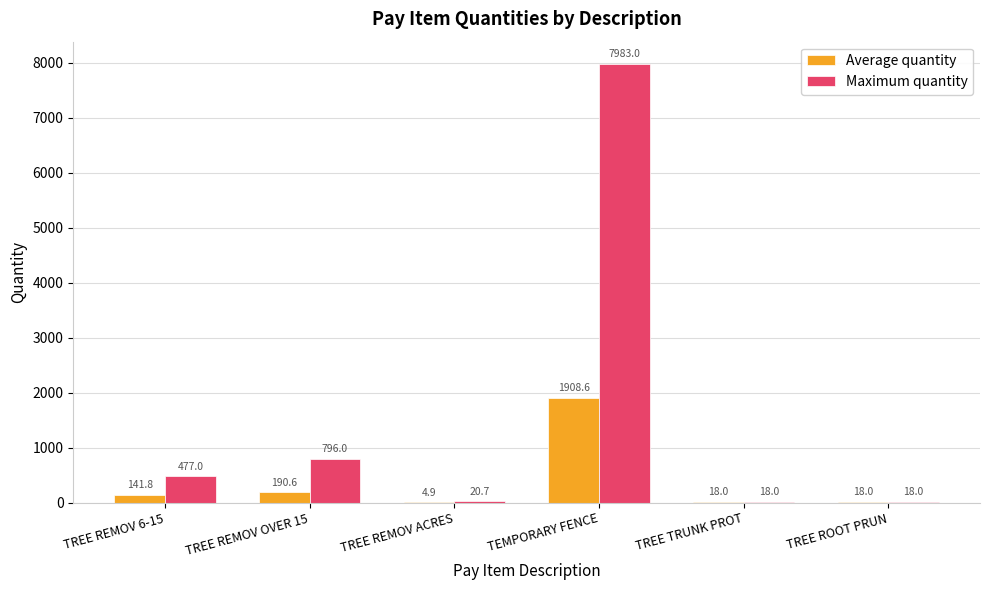

What is the highest value of the Maximum quantity series?

7983.0